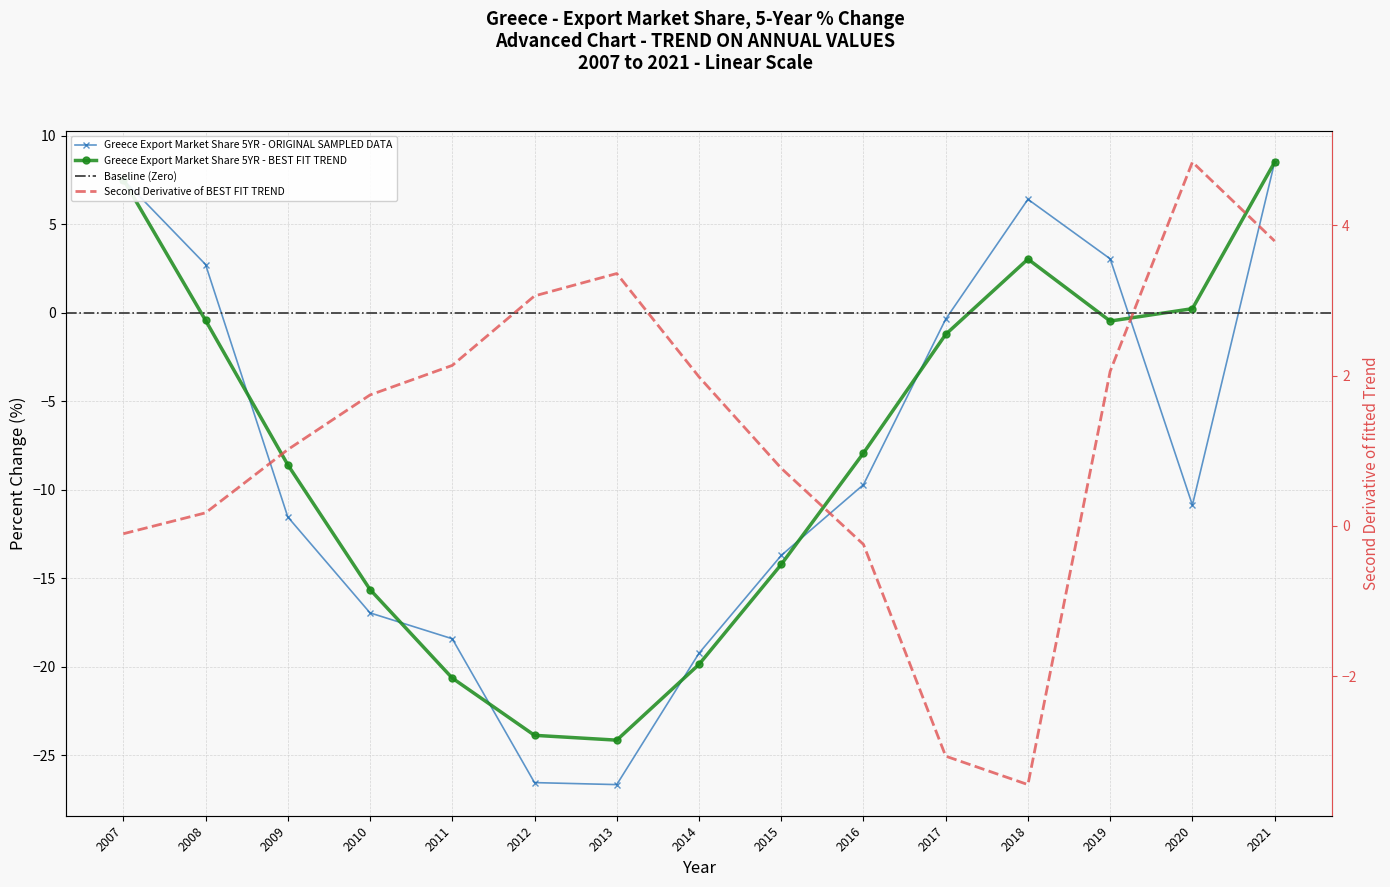

At which category does the chart reach its minimum across all series?

2013